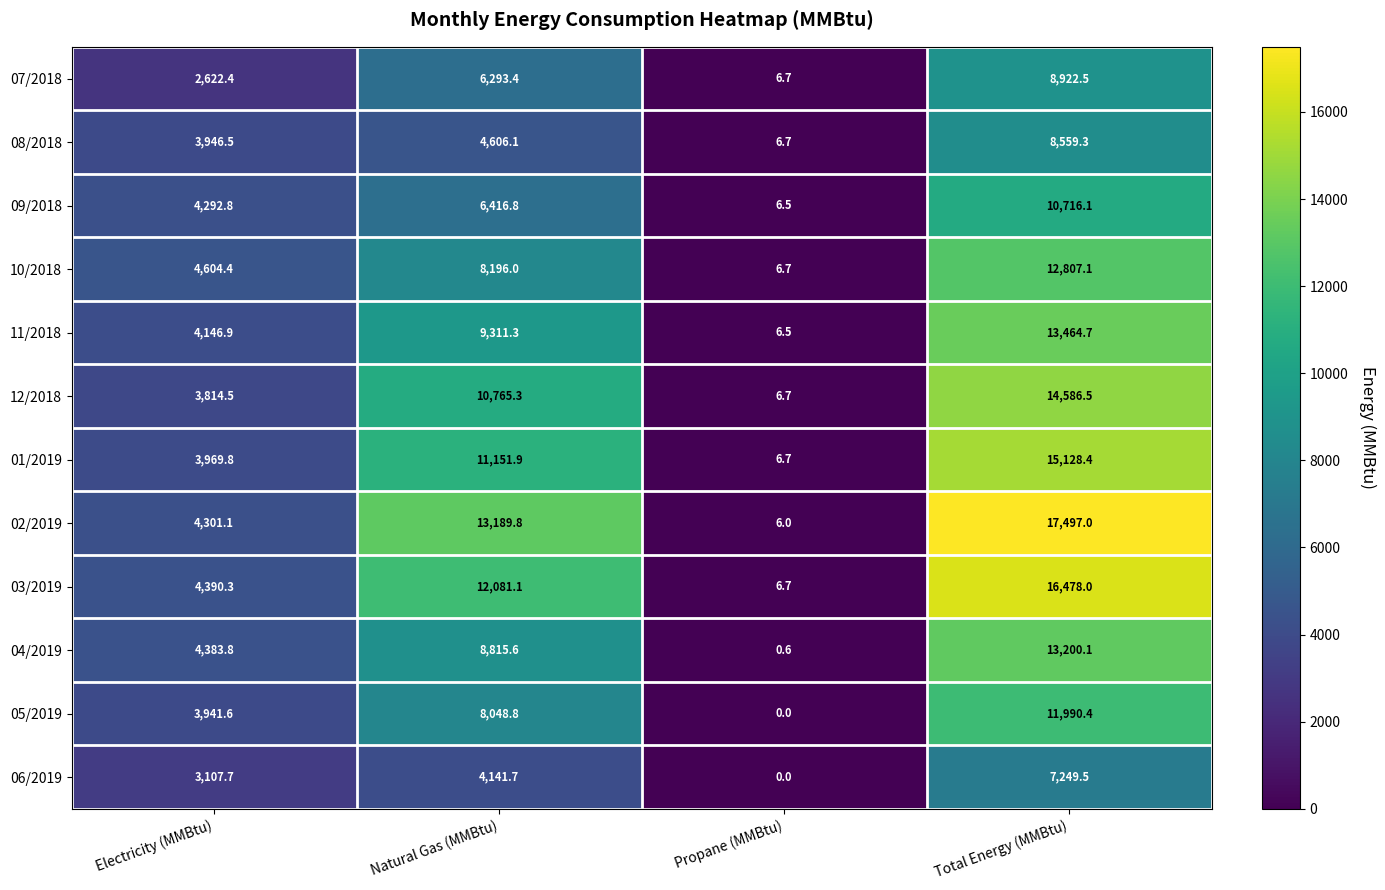

Which series has the widest spread of values?

02/2019